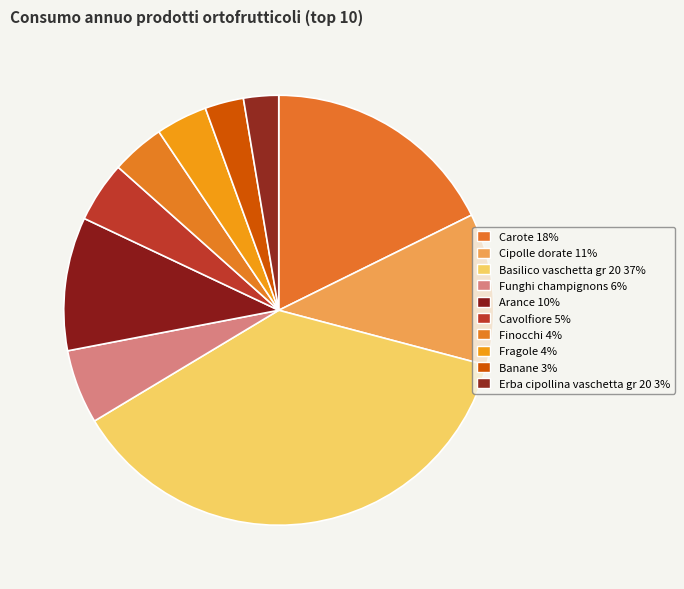

Approximately how many times larger is the value at Funghi champignons compared to Basilico vaschetta gr 20?

0.1